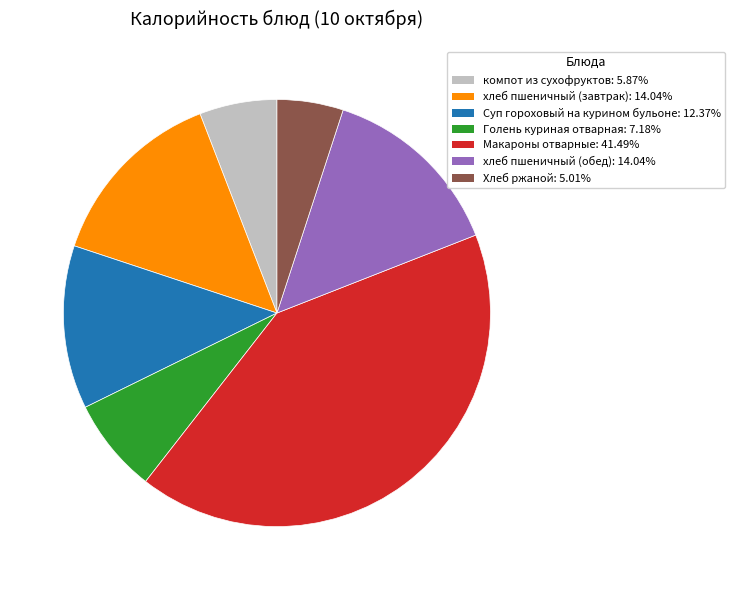

Do хлеб пшеничный (обед) and Макароны отварные together represent more than half of the pie?

Yes